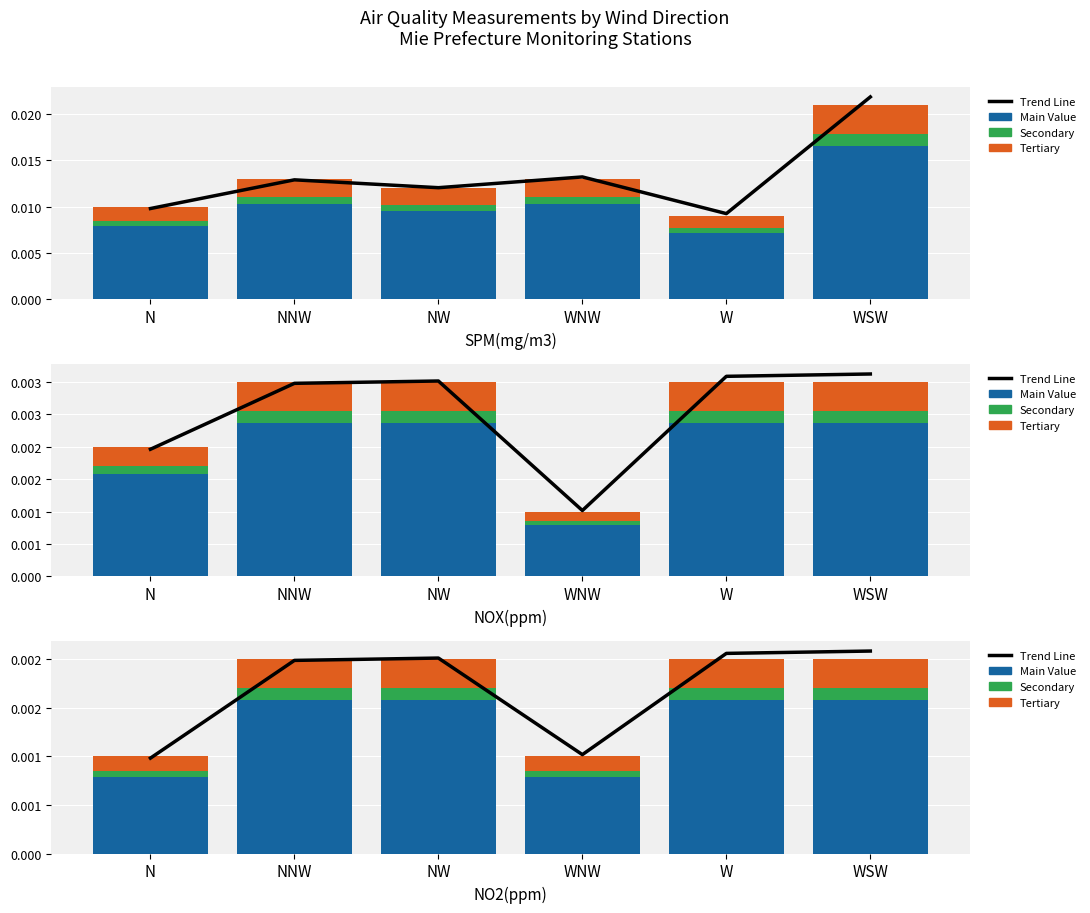

Is the value of Tertiary (Orange) at NW greater than the value of Secondary (Green) at W?

Yes